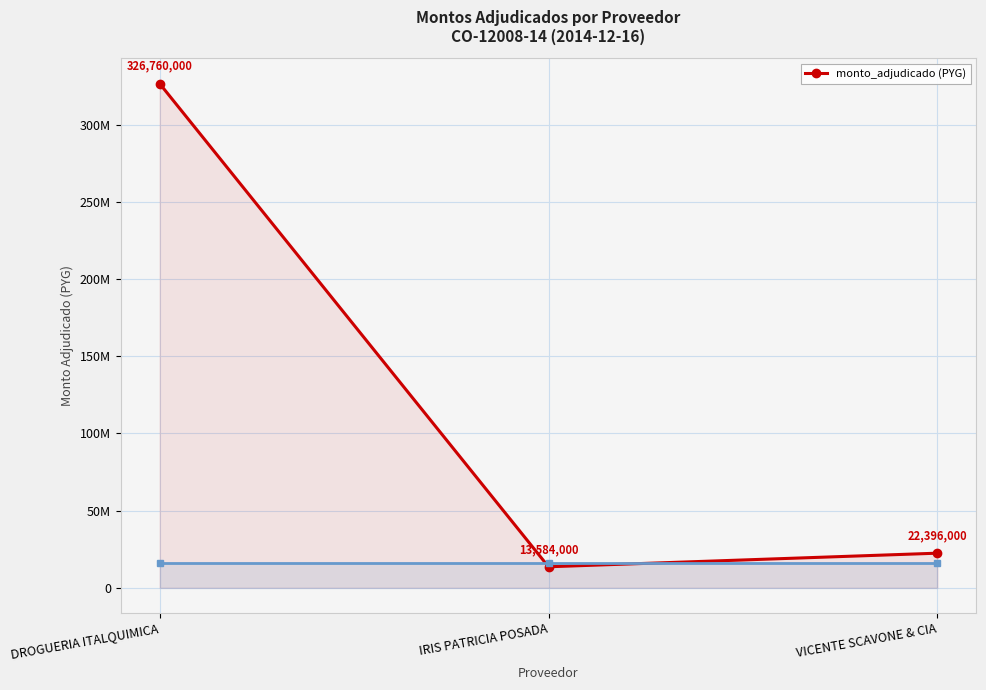

Reading left to right, list all the values displayed in this chart.

DROGUERIA ITALQUIMICA=326760000	IRIS PATRICIA POSADA=13584000	VICENTE SCAVONE & CIA=22396000